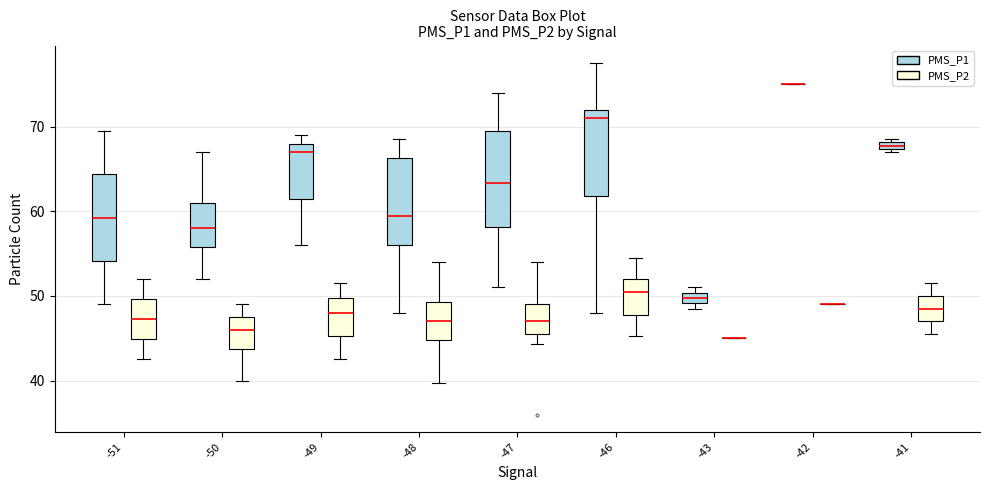

Which box is the tallest, from its lower edge to its upper edge?

-47 (PMS_P1)